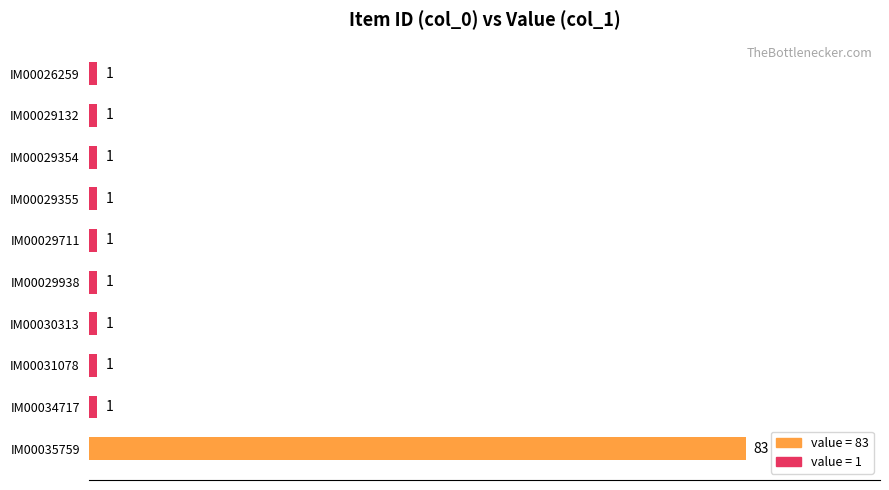

Which has a higher value, IM00035759 or IM00030313?

IM00035759